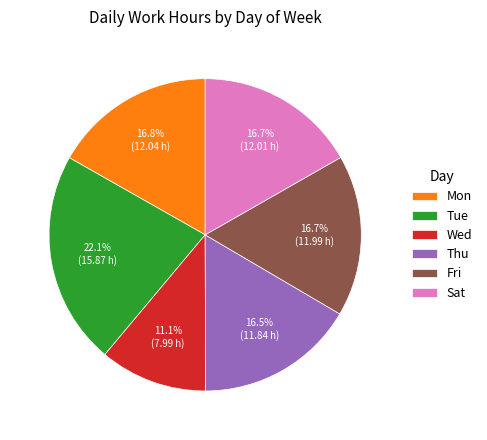

Is there any slice that represents more than half of the pie?

No